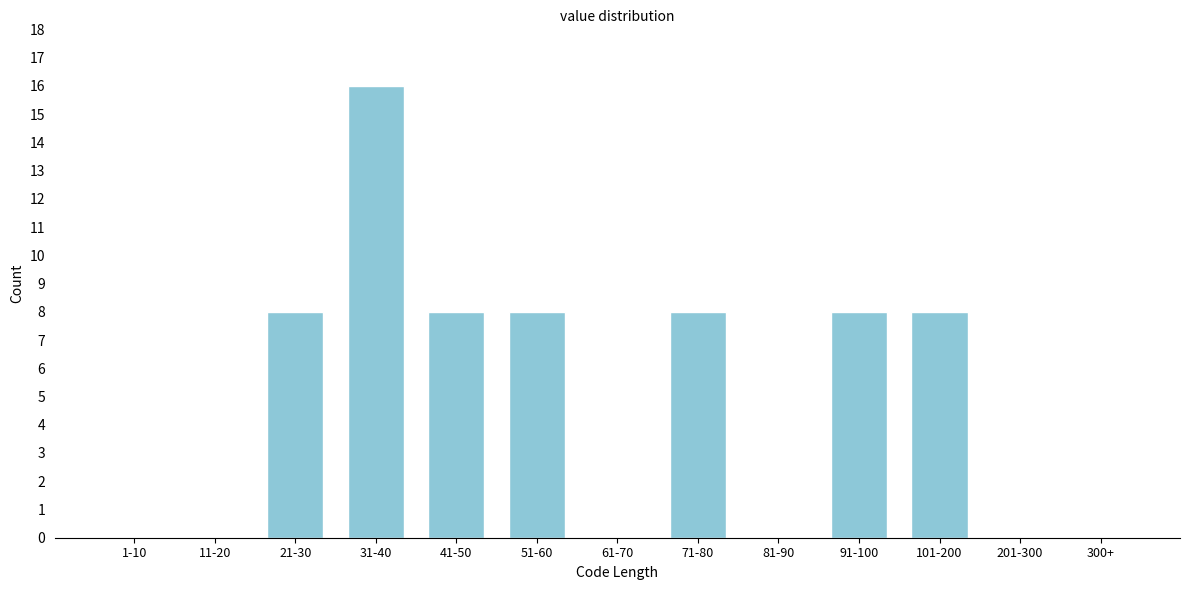

Reading left to right, list all the values displayed in this chart.

1-10=0	11-20=0	21-30=8	31-40=16	41-50=8	51-60=8	61-70=0	71-80=8	81-90=0	91-100=8	101-200=8	201-300=0	300+=0